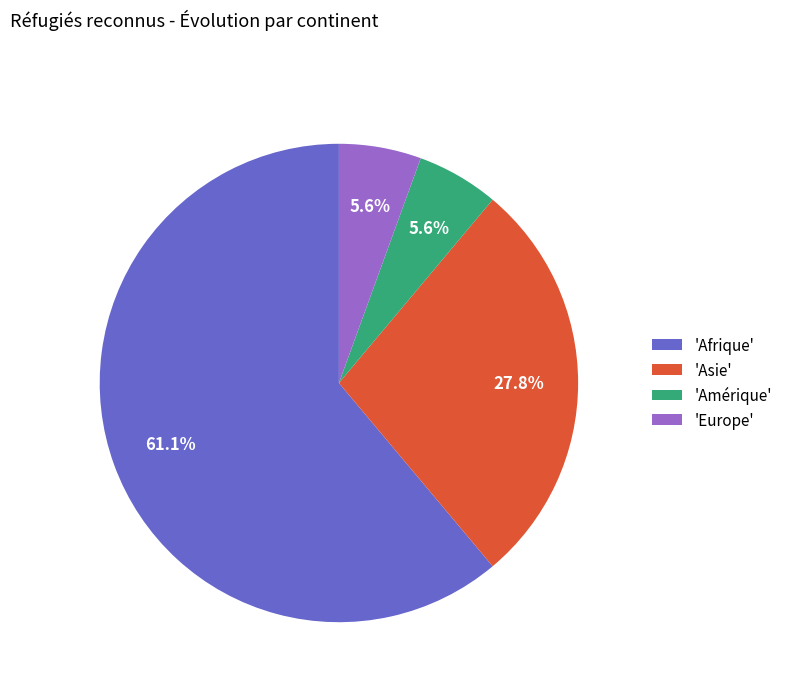

Combined, do 'Europe' and 'Amérique' account for over 50%?

No